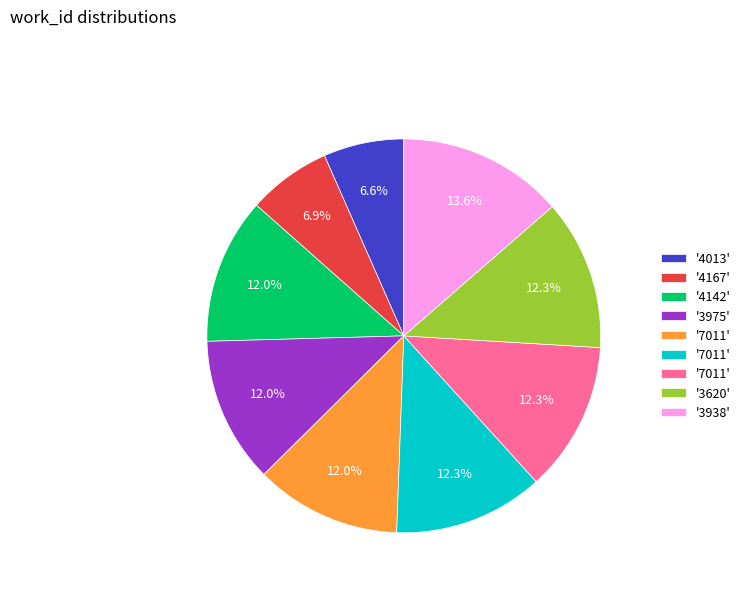

Is there any slice that represents more than half of the pie?

No